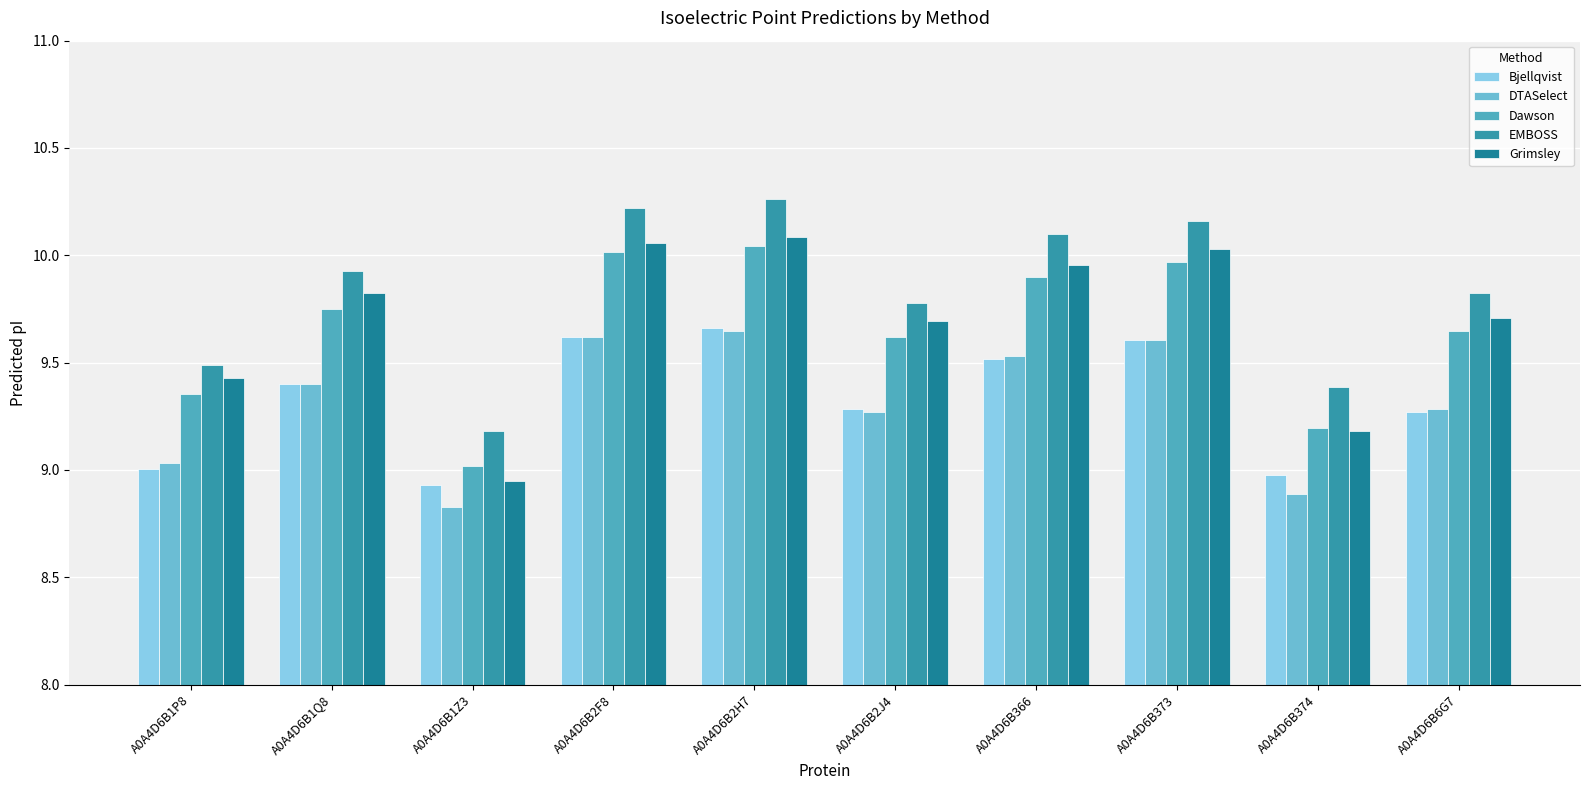

What is the label of the 5th bar from the left?

A0A4D6B2H7